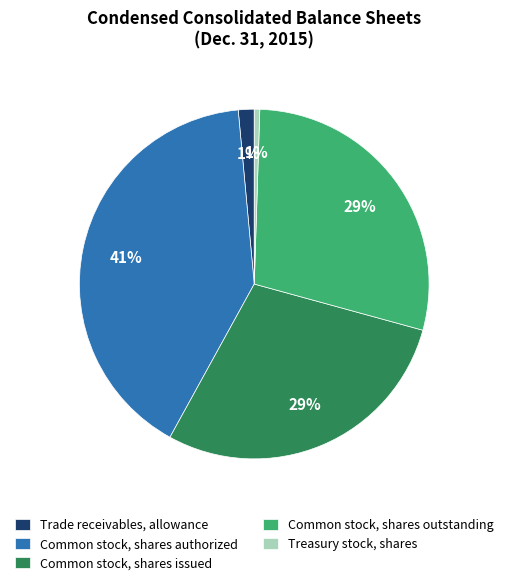

How many slices are in this pie chart?

5